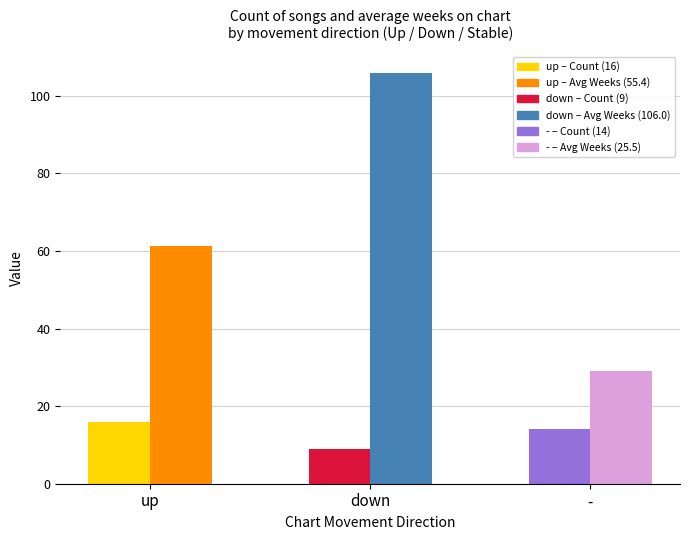

Reading left to right, what are all the values shown in this chart?

Count: up=16.0	down=9.0	-=14.0
Count of songs: up=16.0	down=9.0	-=14.0
Avg weeks on chart: up=61.3	down=106.0	-=29.1